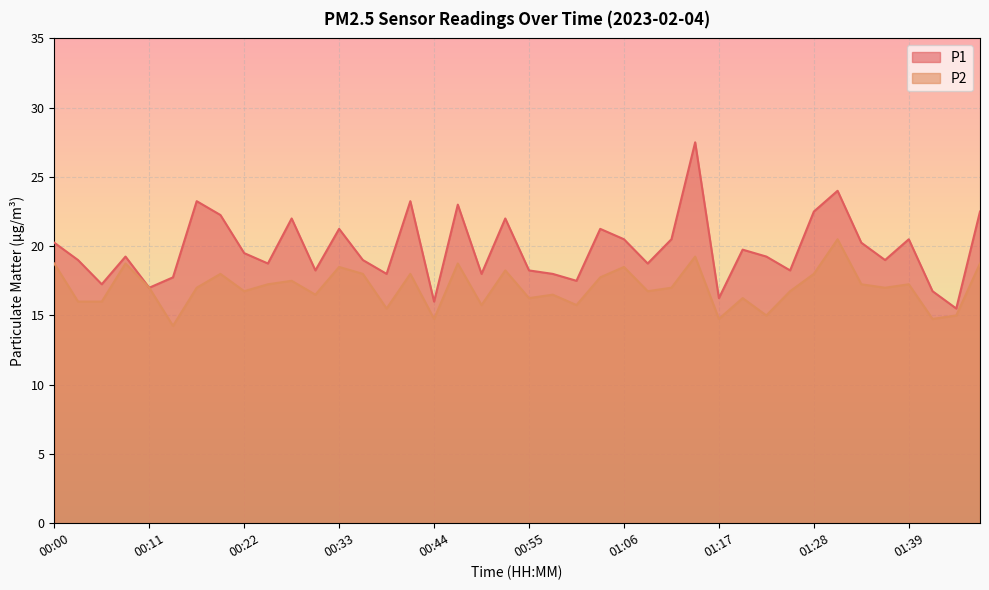

What is the label of the 12th point from the right?

01:17